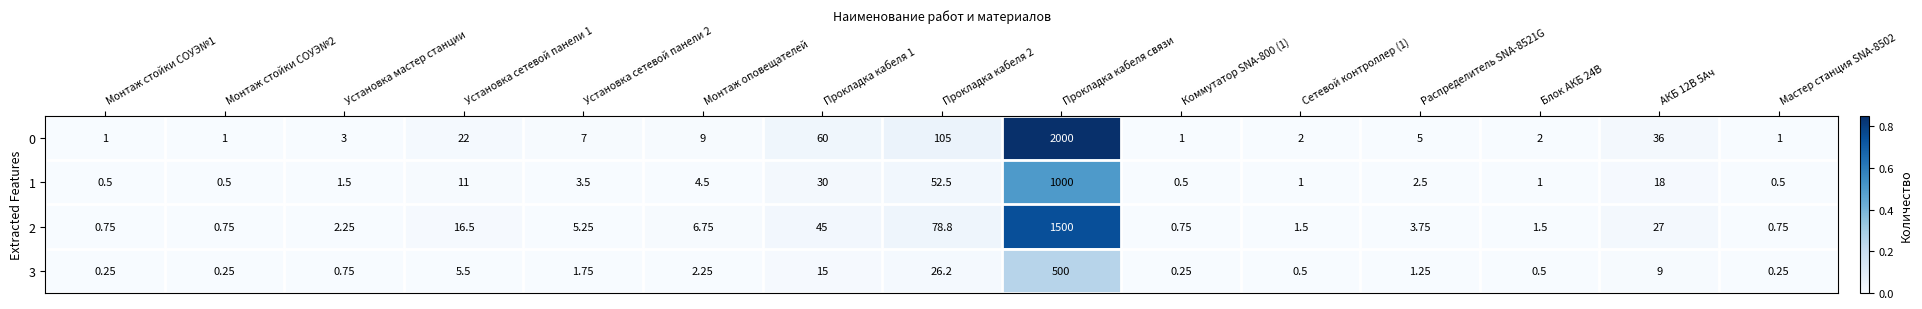

At which category is the sum across all series the highest?

Прокладка кабеля связи